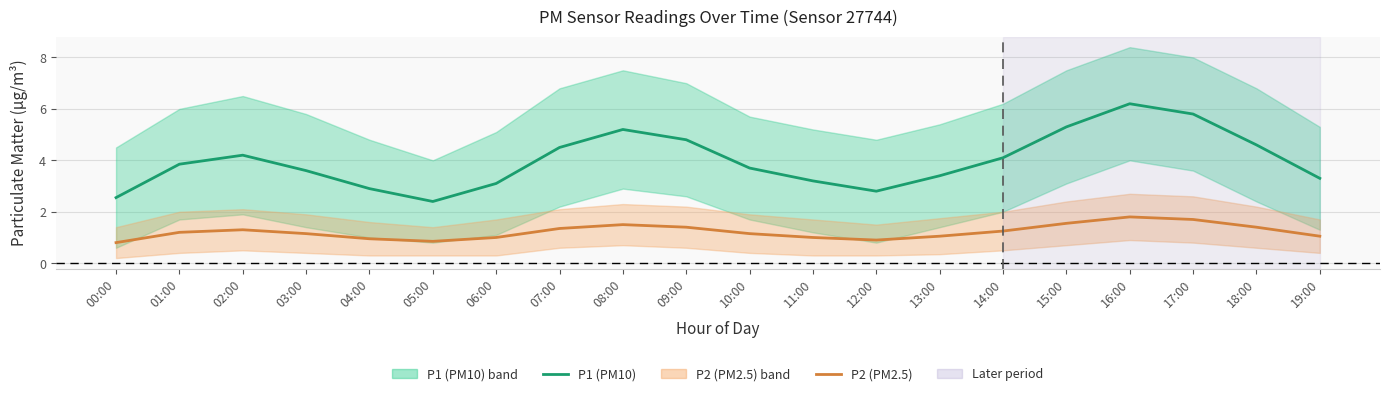

What is the difference between the maximum and minimum values in the P1 (PM10) series?

3.8